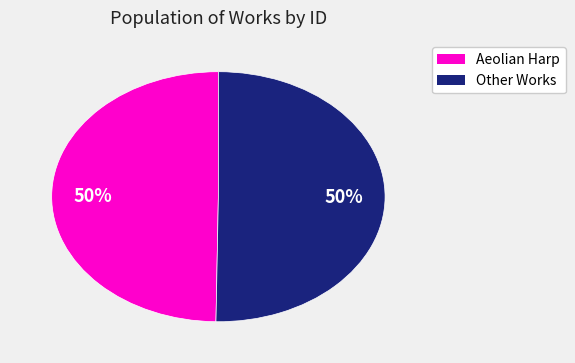

To the nearest percent, what is the average slice percentage?

50%